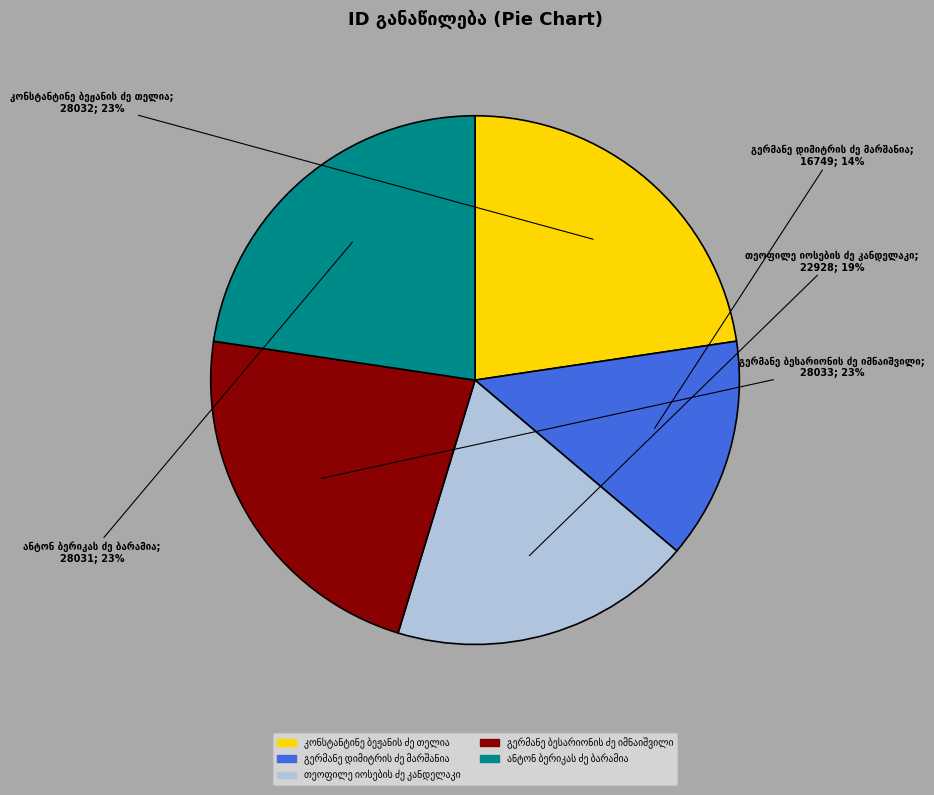

To the nearest percent, what is the difference between the largest and smallest slice percentages?

9%